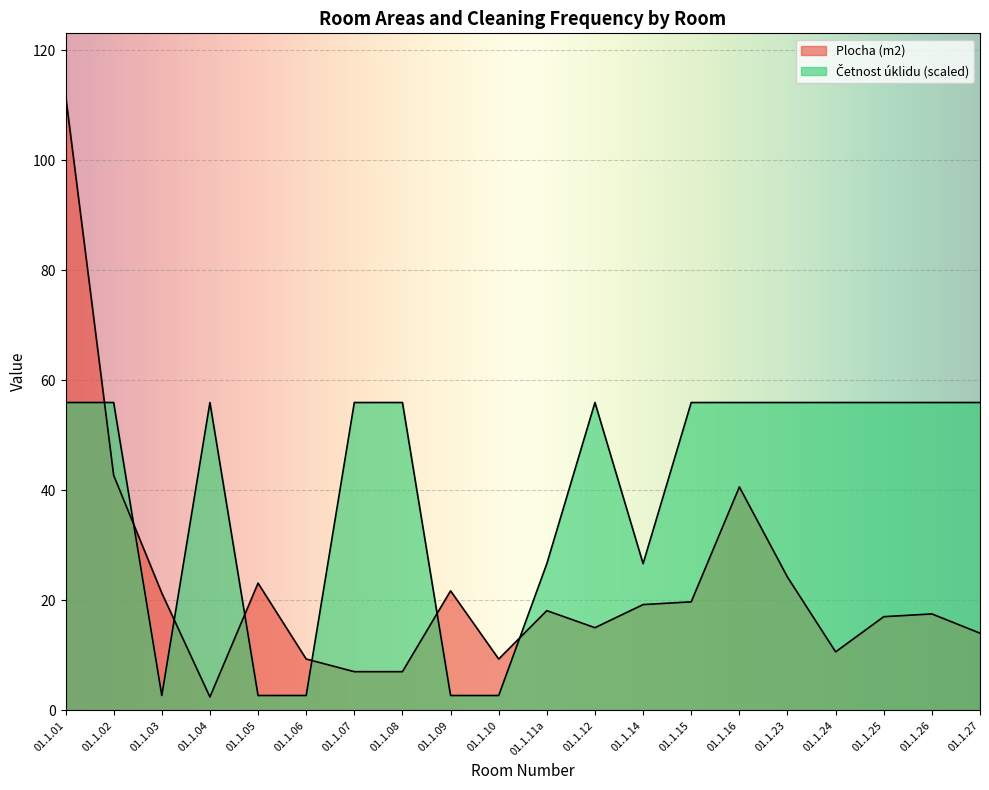

True or false: Plocha (m2) and Cetnost uklidu cross at least once.

True